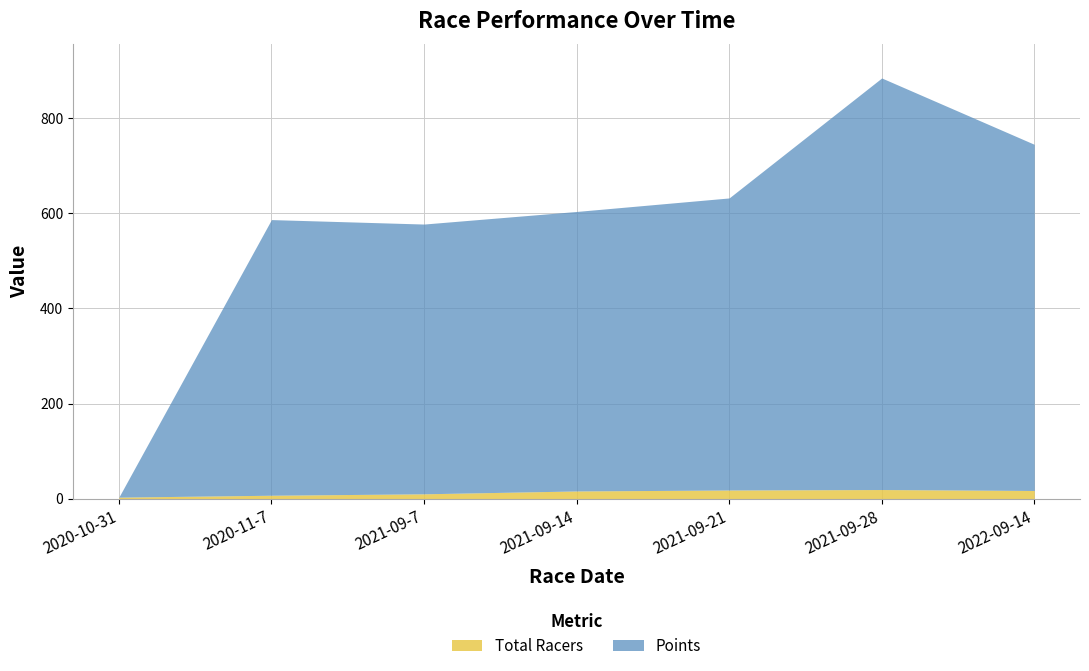

What is the difference between the maximum and minimum values in the Points series?

866.0